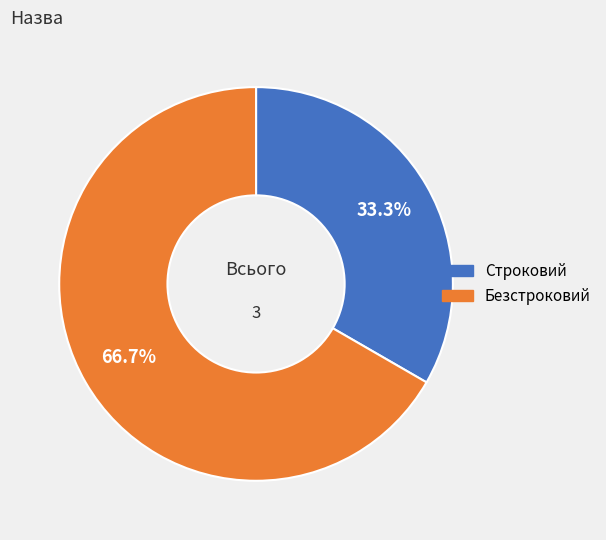

Which has a higher value, Строковий or Безстроковий?

Безстроковий